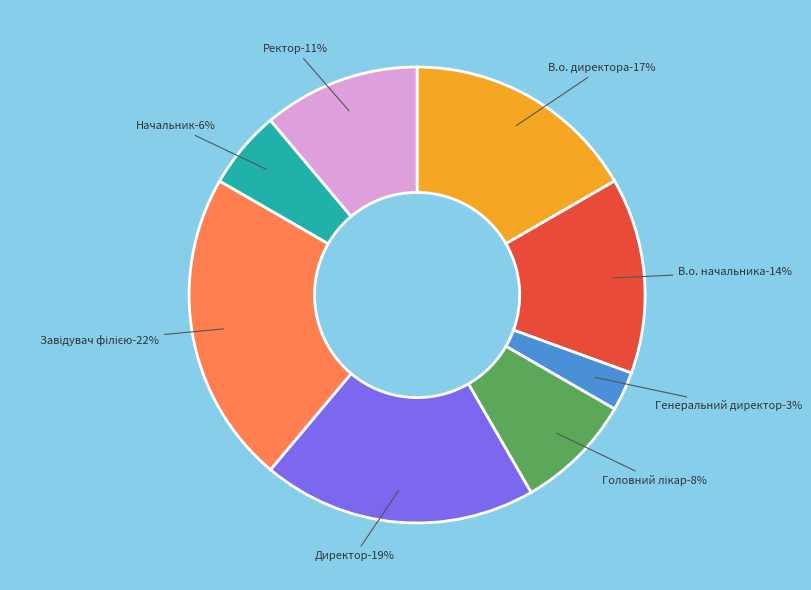

How much of the chart is everything except Головний лікар?

91.7%